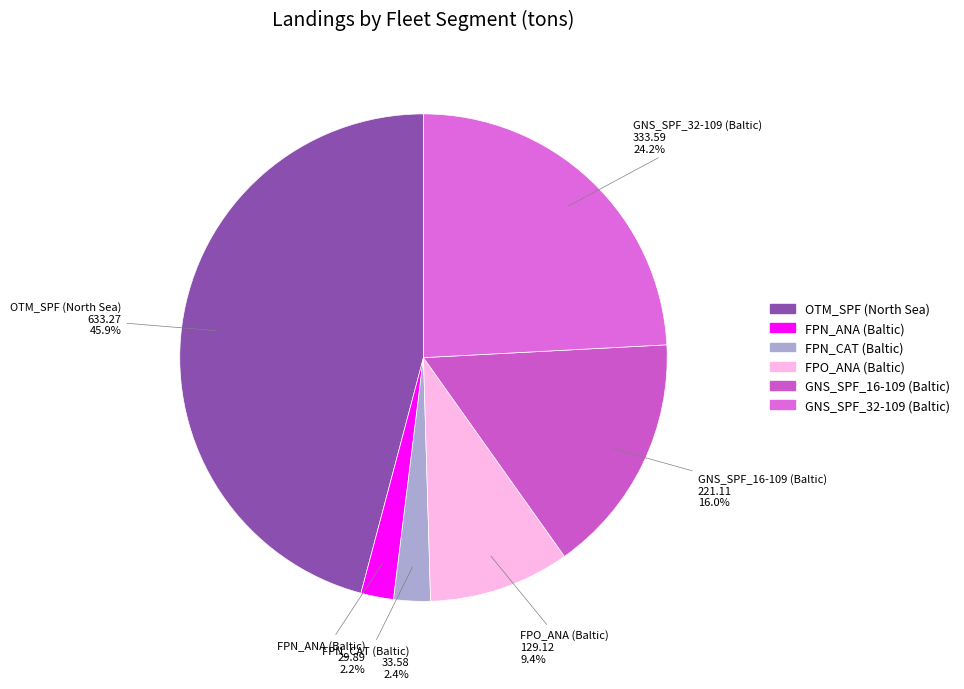

Between GNS_SPF_16-109 (Baltic) and FPO_ANA (Baltic), which is larger?

GNS_SPF_16-109 (Baltic)